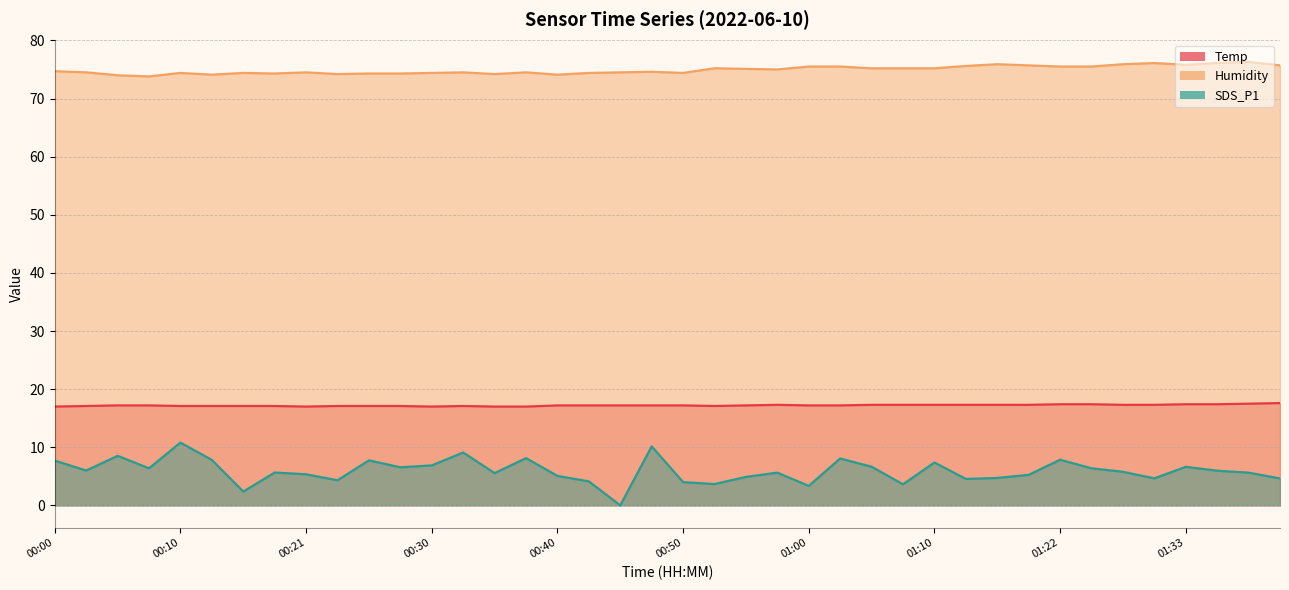

Reading left to right, transcribe all the data shown in this chart.

Temp: 00:00=17.0	00:03=17.1	00:05=17.2	00:08=17.2	00:10=17.1	00:13=17.1	00:15=17.1	00:18=17.1	00:21=17.0	00:23=17.1	00:25=17.1	00:28=17.1	00:30=17.0	00:33=17.1	00:35=17.0	00:38=17.0	00:40=17.2	00:43=17.2	00:45=17.2	00:48=17.2	00:50=17.2	00:53=17.1	00:55=17.2	00:58=17.3	01:00=17.2	01:03=17.2	01:05=17.3	01:08=17.3	01:10=17.3	01:13=17.3	01:16=17.3	01:19=17.3	01:22=17.4	01:24=17.4	01:27=17.3	01:30=17.3	01:33=17.4	01:36=17.4	01:39=17.5	01:42=17.6
Humidity: 00:00=74.7	00:03=74.5	00:05=74.0	00:08=73.8	00:10=74.4	00:13=74.1	00:15=74.4	00:18=74.3	00:21=74.5	00:23=74.2	00:25=74.3	00:28=74.3	00:30=74.4	00:33=74.5	00:35=74.2	00:38=74.5	00:40=74.1	00:43=74.4	00:45=74.5	00:48=74.6	00:50=74.4	00:53=75.2	00:55=75.1	00:58=75.0	01:00=75.5	01:03=75.5	01:05=75.2	01:08=75.2	01:10=75.2	01:13=75.6	01:16=75.9	01:19=75.7	01:22=75.5	01:24=75.5	01:27=75.9	01:30=76.1	01:33=75.8	01:36=76.1	01:39=76.3	01:42=75.7
SDS_P1: 00:00=7.7	00:03=6.0	00:05=8.5	00:08=6.4	00:10=10.8	00:13=7.8	00:15=2.4	00:18=5.7	00:21=5.3	00:23=4.3	00:25=7.8	00:28=6.5	00:30=6.9	00:33=9.1	00:35=5.5	00:38=8.1	00:40=5.1	00:43=4.1	00:45=0.0	00:48=10.2	00:50=4.0	00:53=3.7	00:55=4.9	00:58=5.6	01:00=3.4	01:03=8.1	01:05=6.7	01:08=3.6	01:10=7.4	01:13=4.5	01:16=4.7	01:19=5.2	01:22=7.8	01:24=6.4	01:27=5.8	01:30=4.7	01:33=6.6	01:36=6.0	01:39=5.6	01:42=4.6